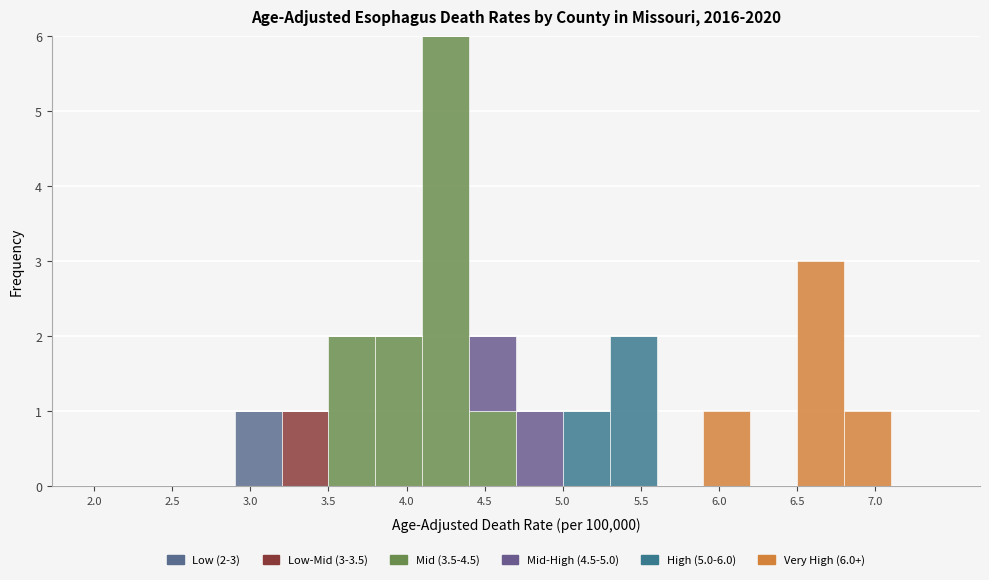

Which range on the x-axis has the tallest stacked bar (by total height)?

4.1 to 4.4